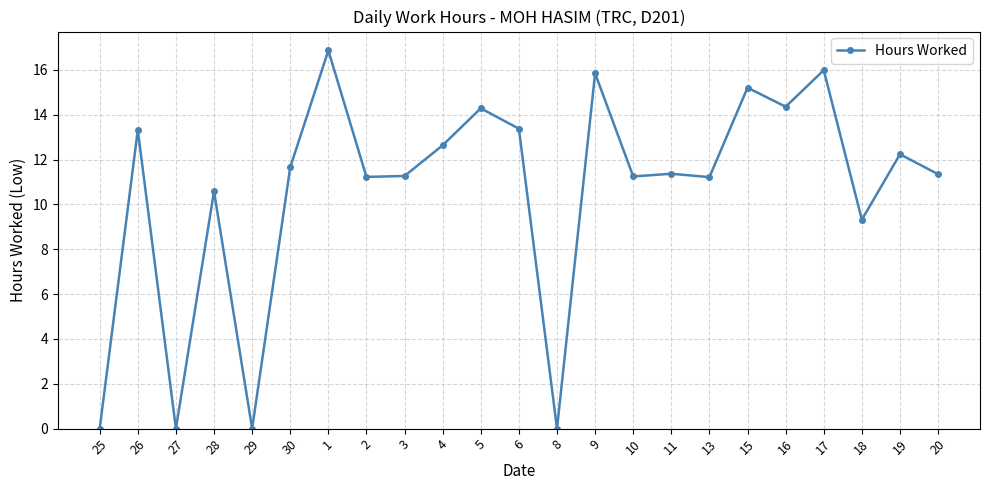

What is the difference between the values at 20 and 17?

4.6